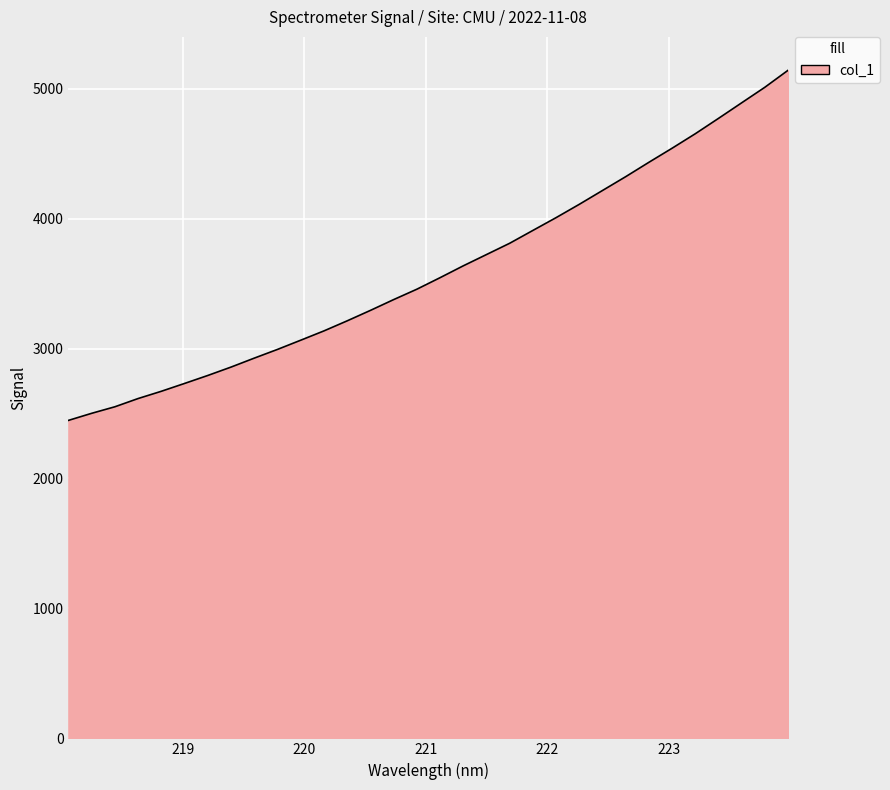

What is the smallest value displayed?

2447.0